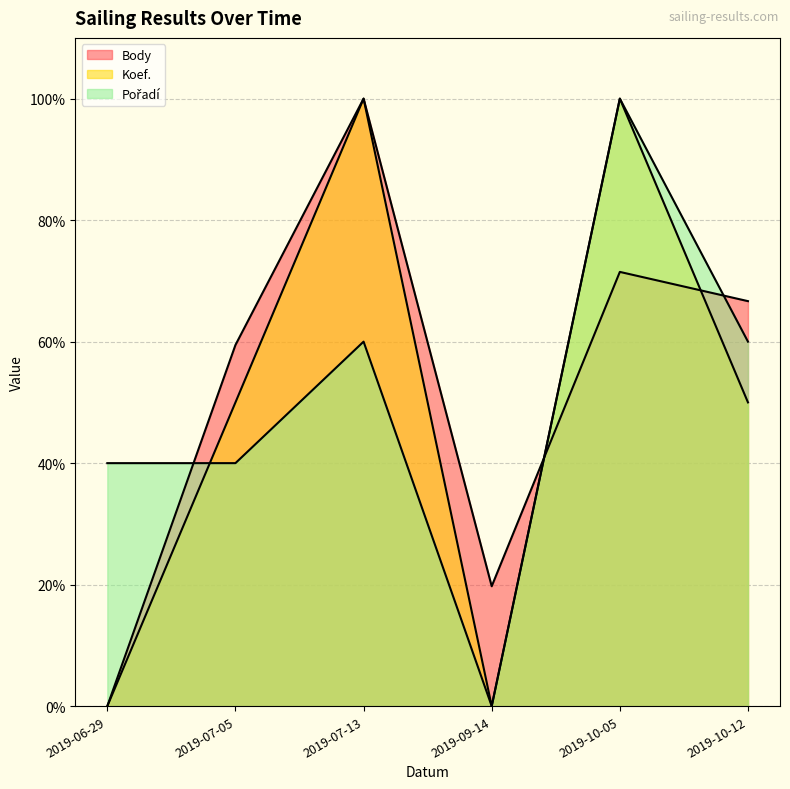

In Pořadí, how many points are higher than both neighbors (excluding endpoints)?

2